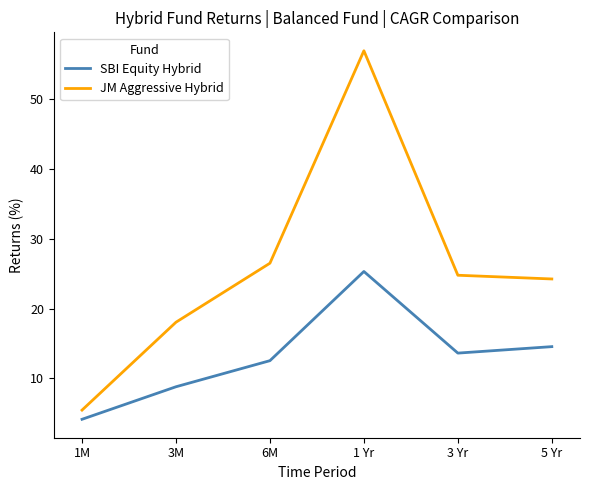

At which category does the chart reach its minimum across all series?

1M